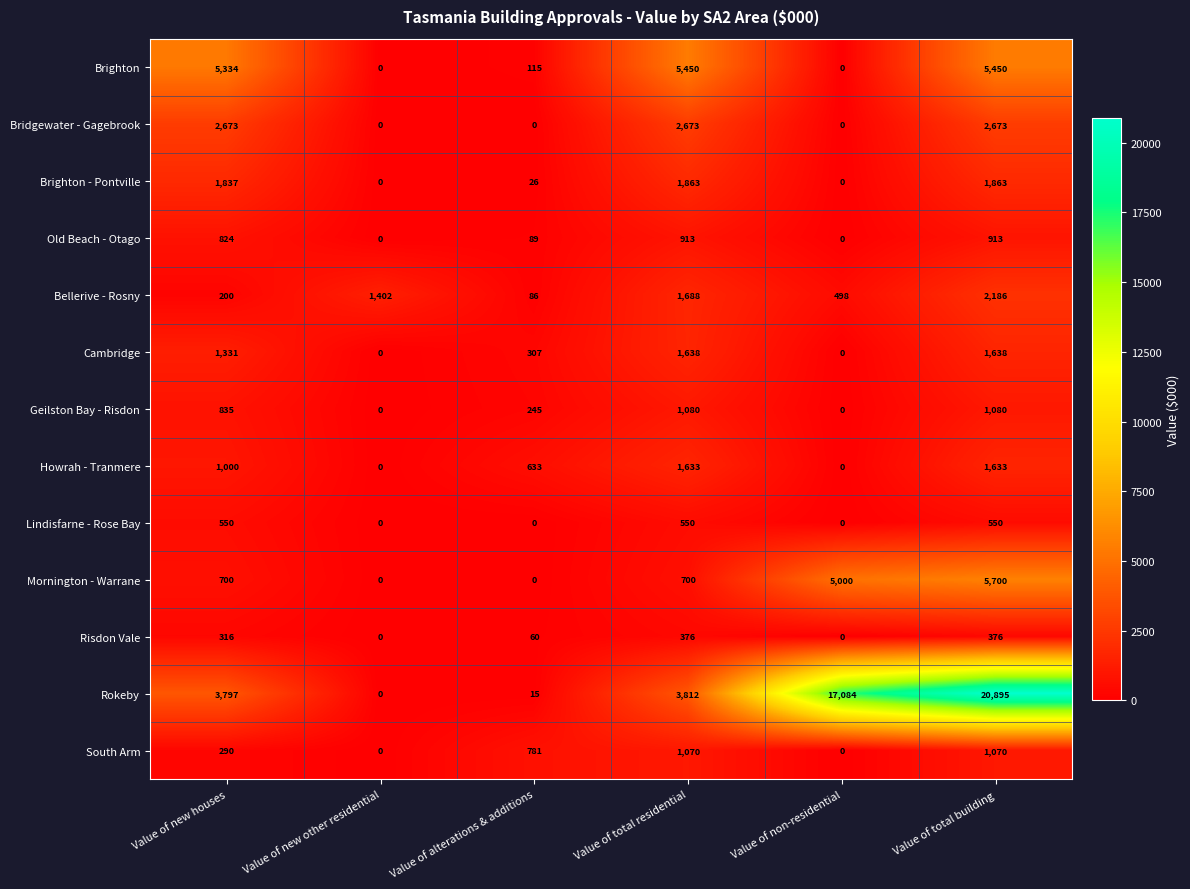

Between Value of total residential and Value of total building, which series saw the biggest shift?

Rokeby